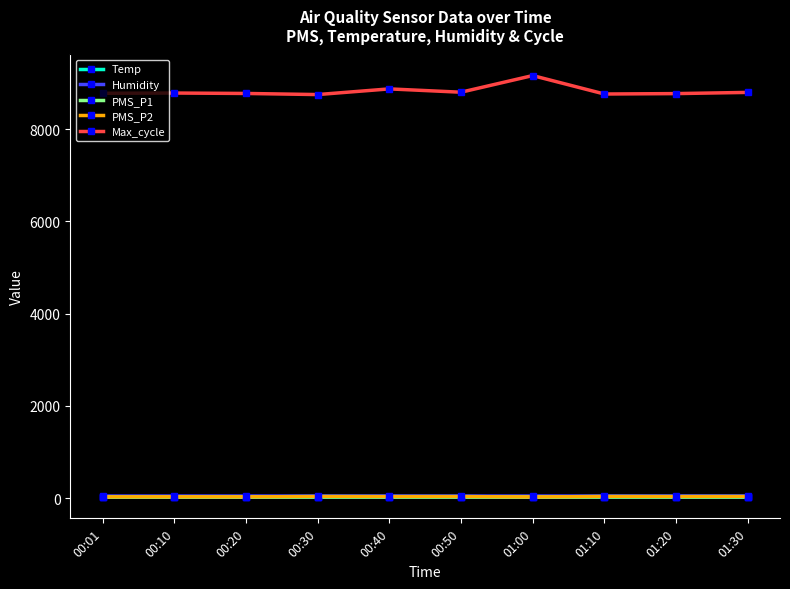

What position from the left is 00:30?

4